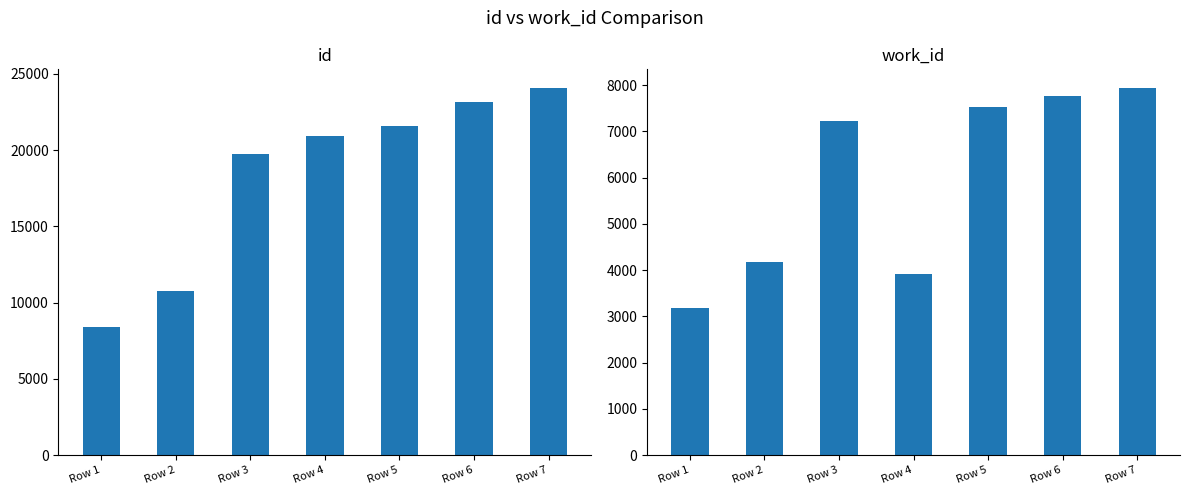

What is the difference between the second highest and minimum values in the id series?

14763